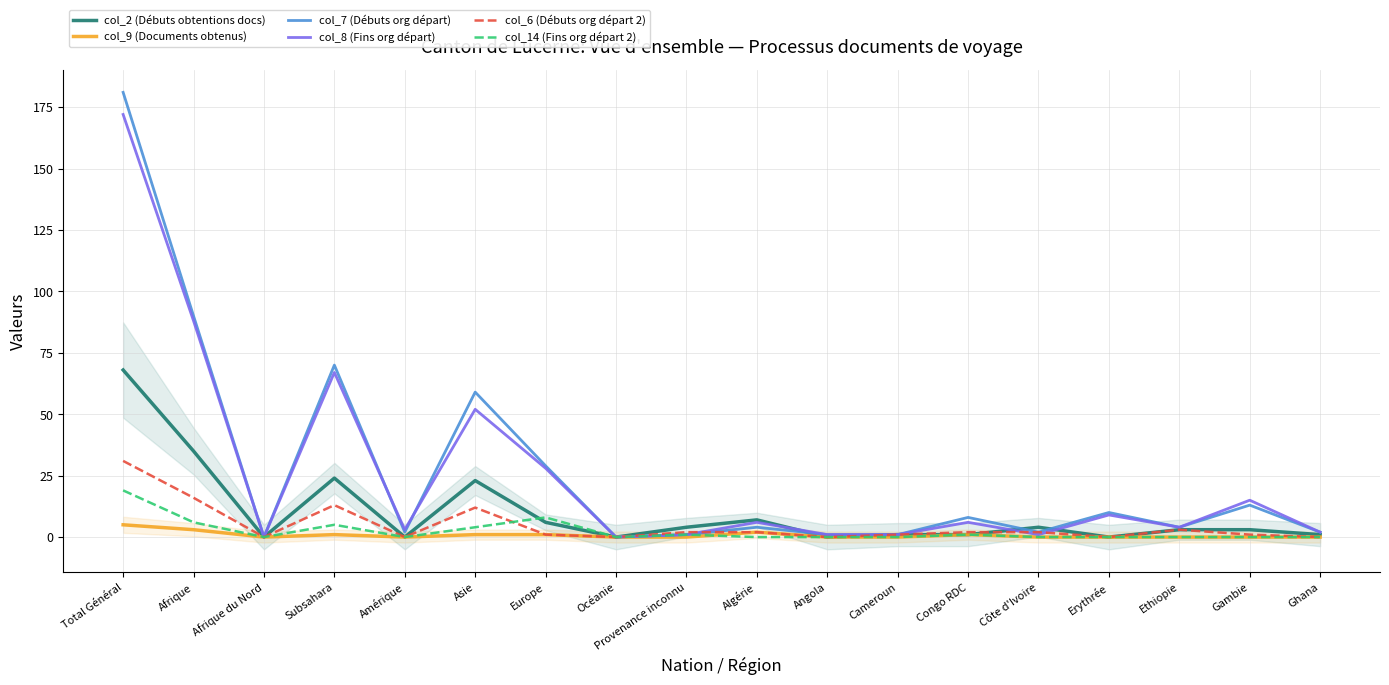

Which series has the largest total across all categories?

col_7 (Débuts org départ)